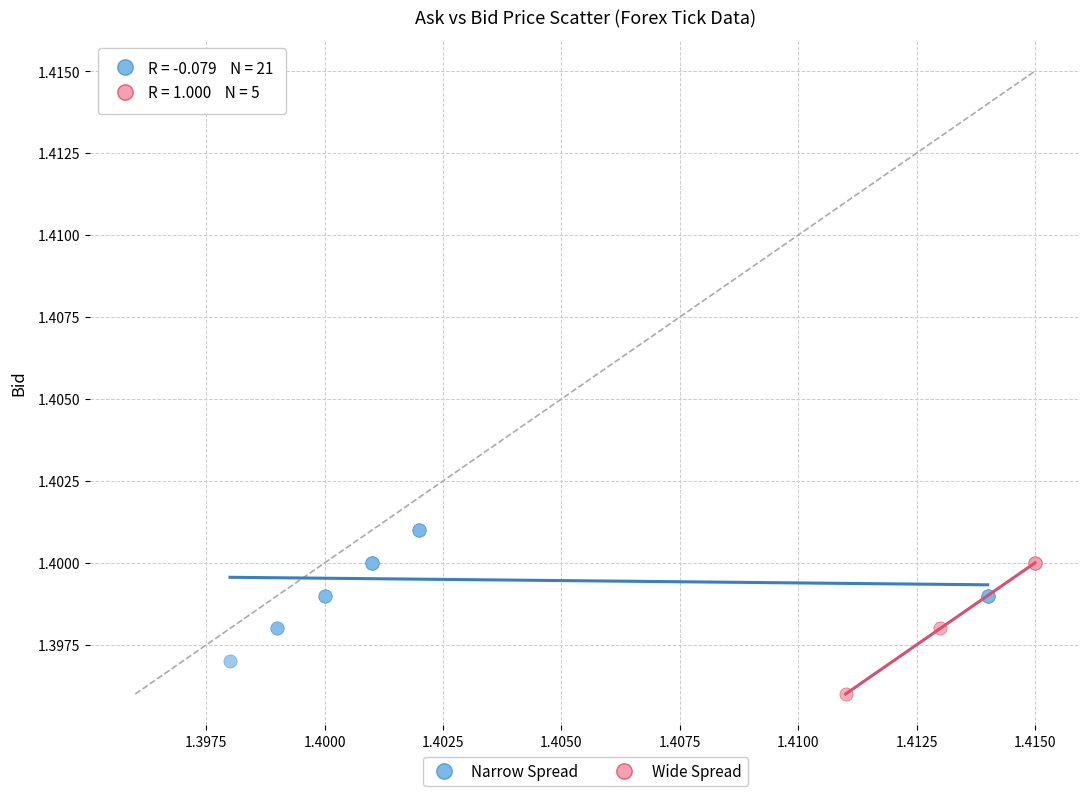

What are all the series names shown in the legend?

Narrow Spread, Wide Spread